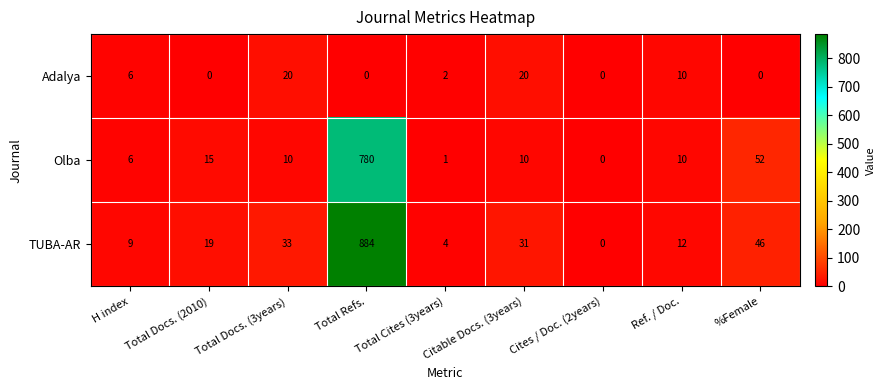

At which label is Olba closest to 390?

%Female